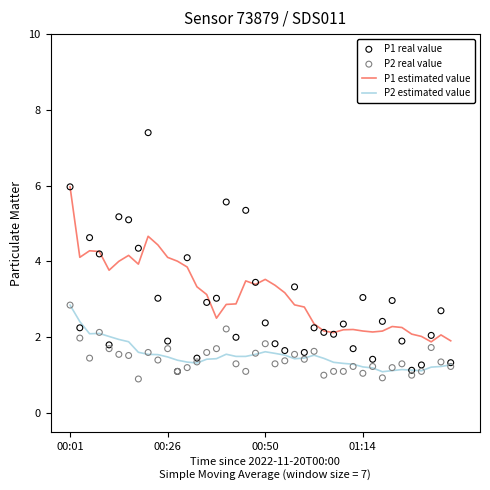

Which series has the widest spread of Y values?

P1 real value